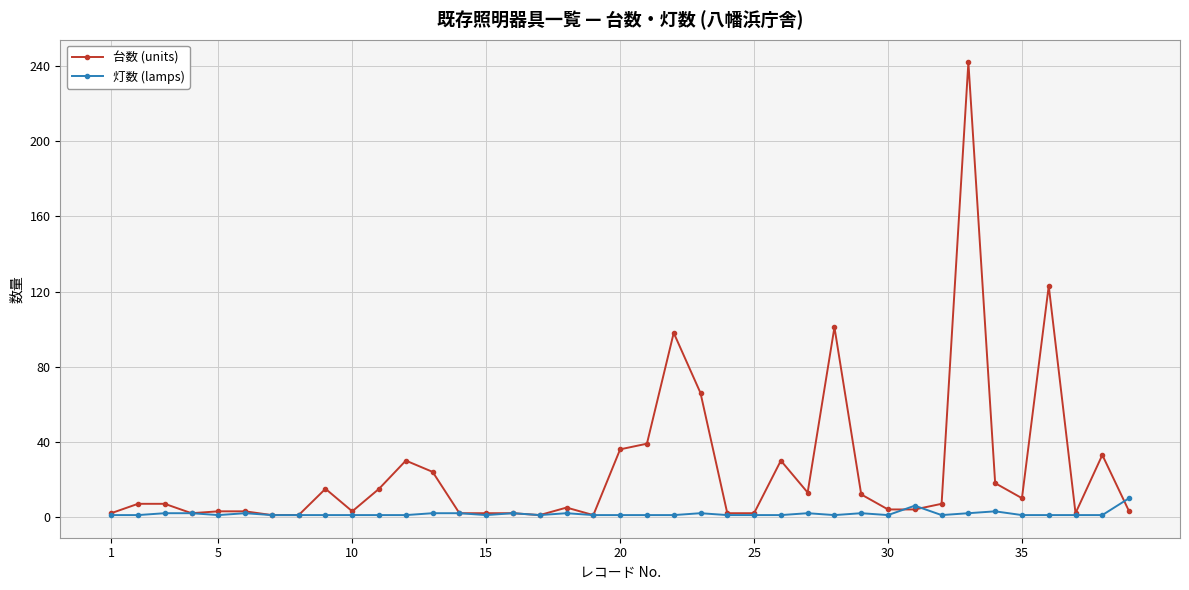

How many lines are shown in the chart?

2